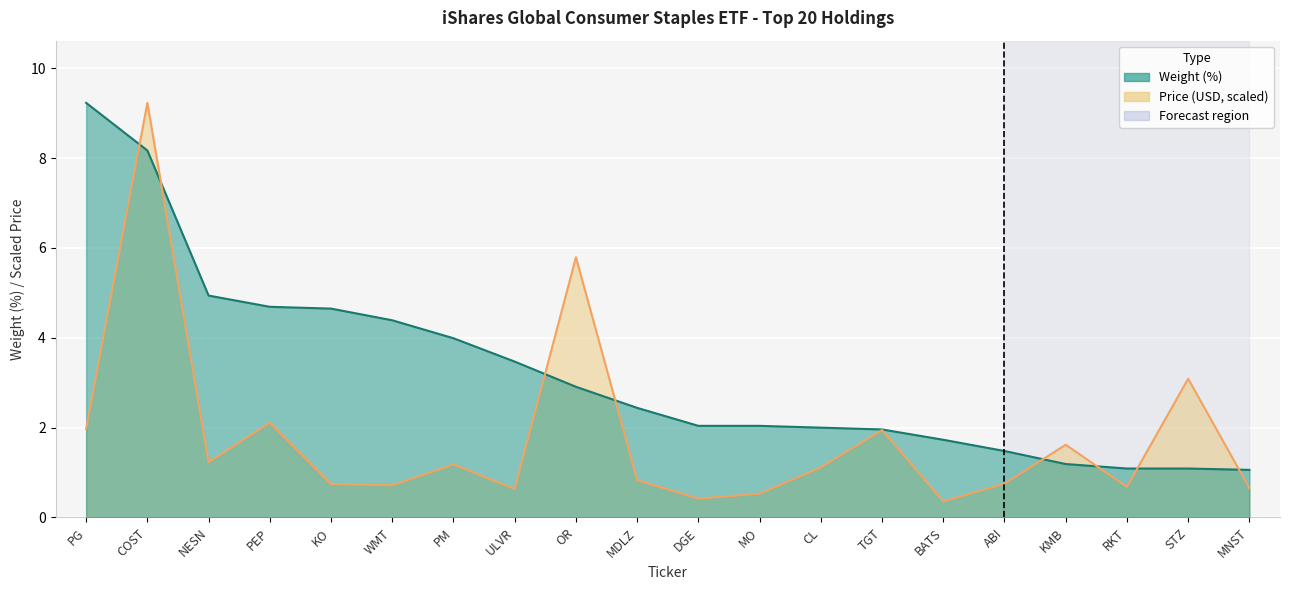

Which series has the widest spread of values?

Price (USD)